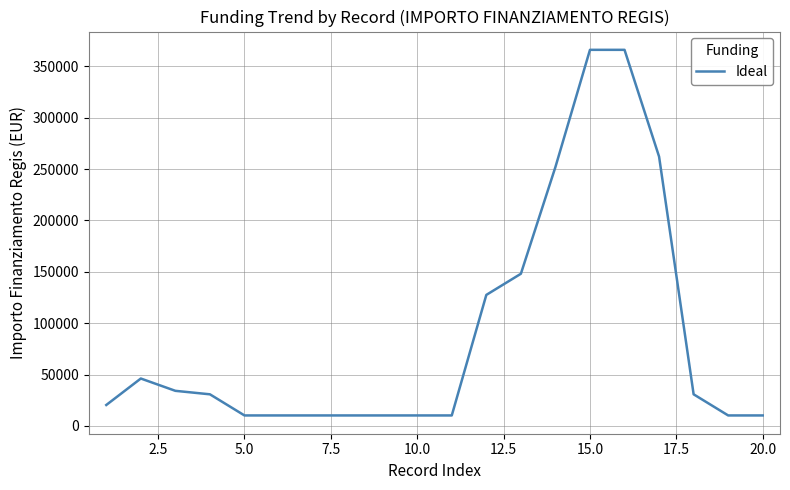

What is the average value?

88779.1